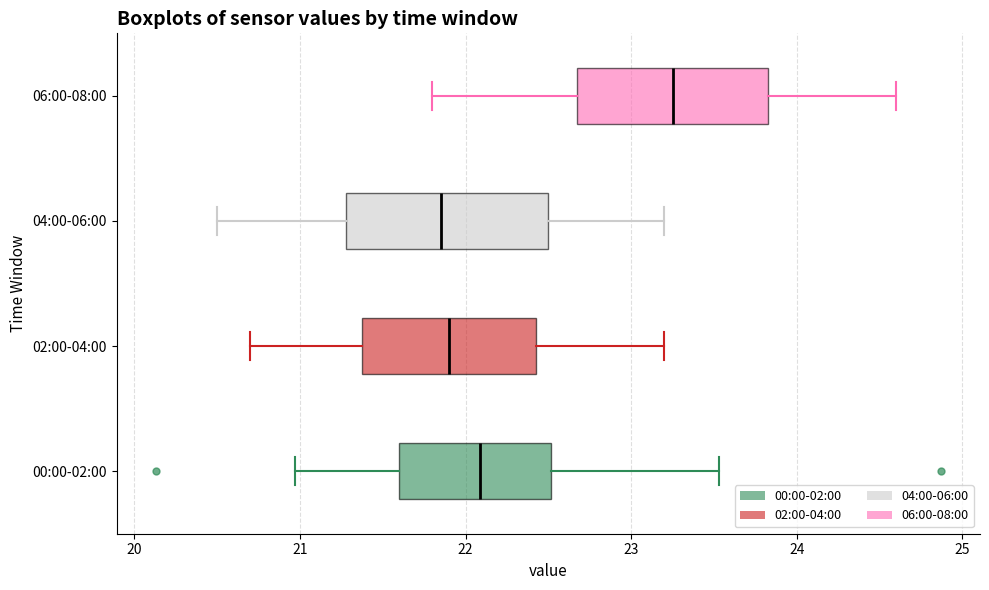

Reading bottom to top, transcribe this box plot: for each box, give where its median line is, the range the box spans, and where its two whiskers end, as read against the x-axis. The values are not printed on the chart, so give them approximately, as read against the axis.

00:00-02:00: median 22.1, box 21.6 to 22.5, whiskers 21.0 to 23.5
02:00-04:00: median 21.9, box 21.4 to 22.4, whiskers 20.7 to 23.2
04:00-06:00: median 21.9, box 21.3 to 22.5, whiskers 20.5 to 23.2
06:00-08:00: median 23.3, box 22.7 to 23.8, whiskers 21.8 to 24.6